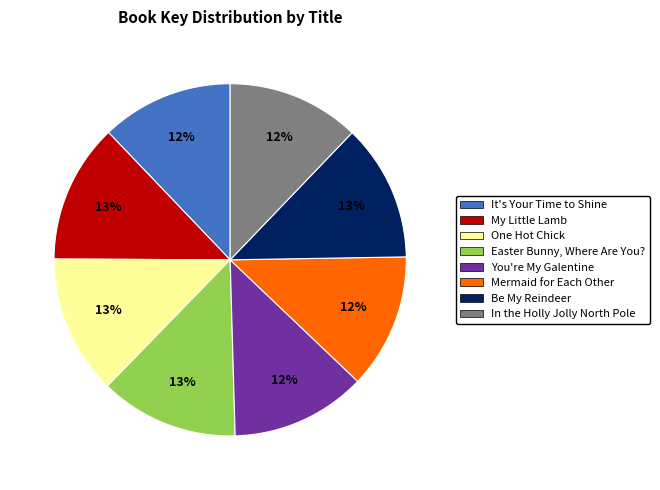

Approximately how many times larger is the value at Easter Bunny, Where Are You? compared to Be My Reindeer?

1.0